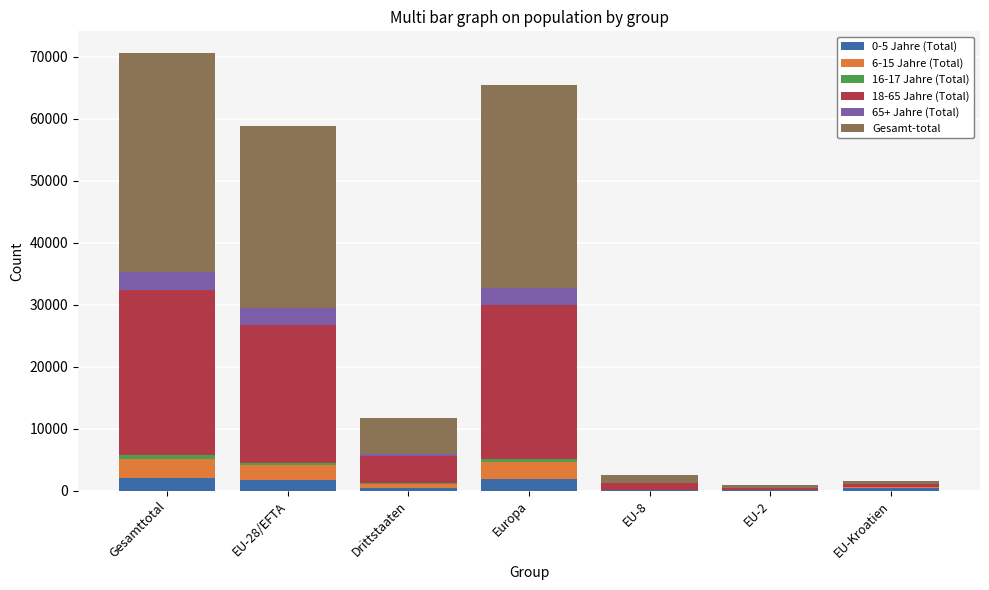

Are the bars grouped side by side (vs. stacked)?

No